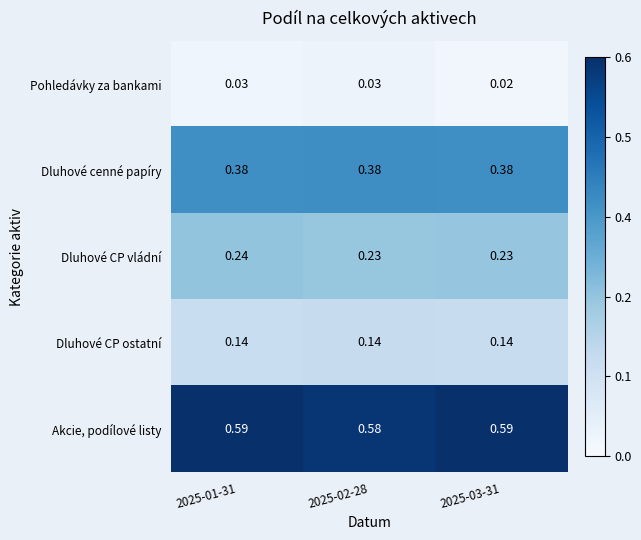

List the series in order of their overall mean, highest first.

Akcie, podílové listy, Dluhové cenné papíry, Dluhové CP vládní, Dluhové CP ostatní, Pohledávky za bankami